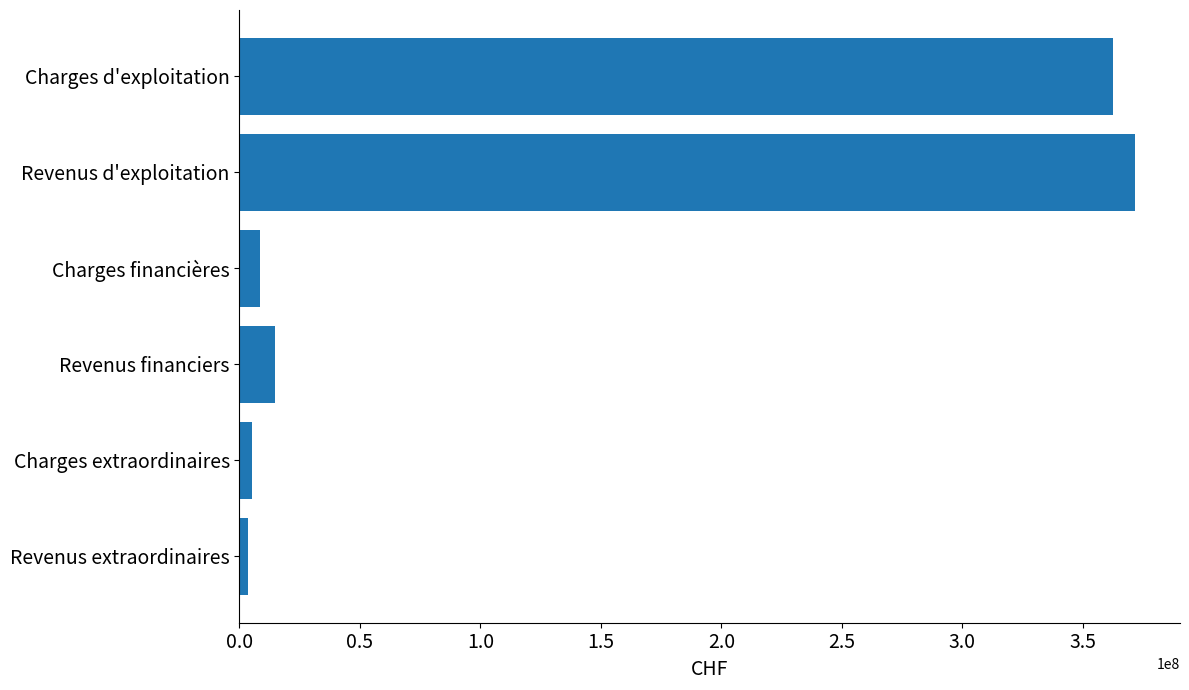

What is the average value?

127721189.5